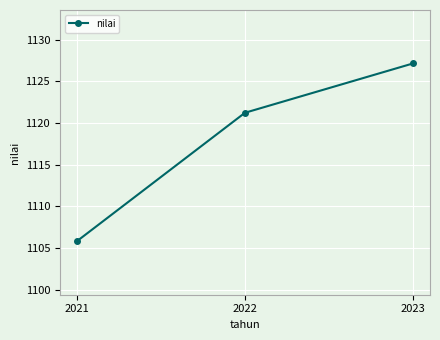

How many data points does each series have?

3